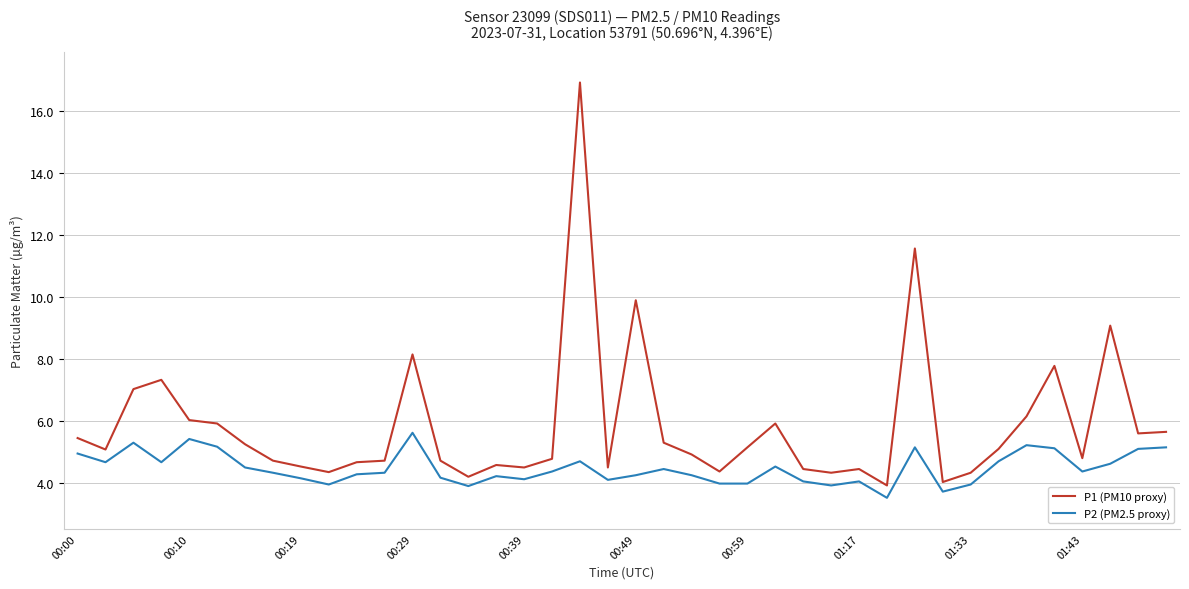

Which series has the largest range (max minus min)?

P1 (PM10 proxy)